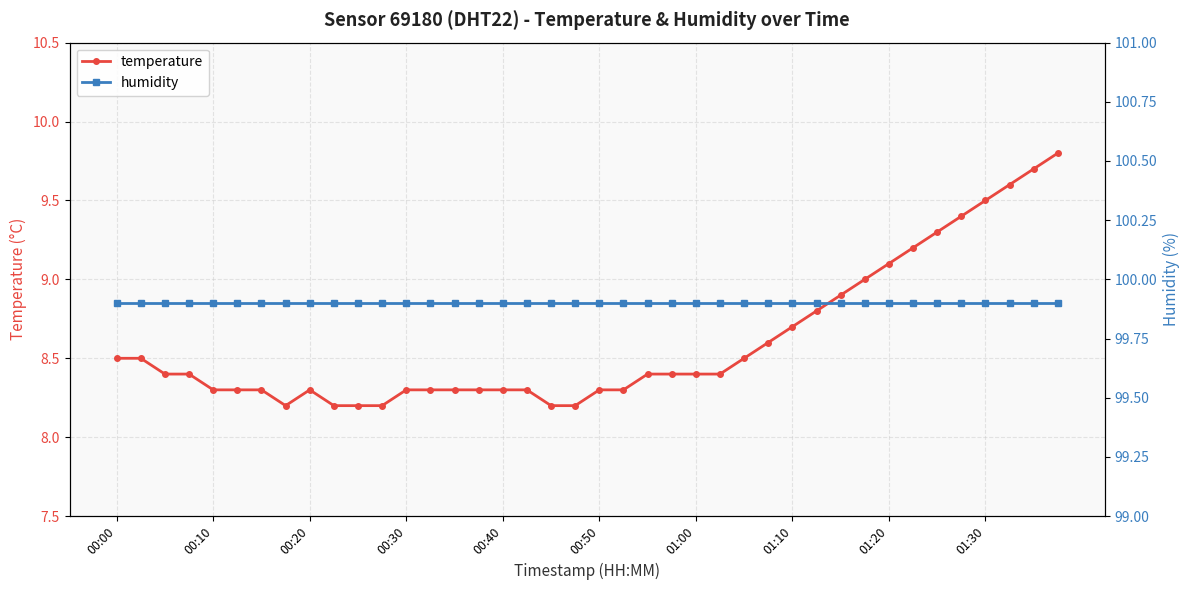

What is the lowest value of the humidity series?

99.9